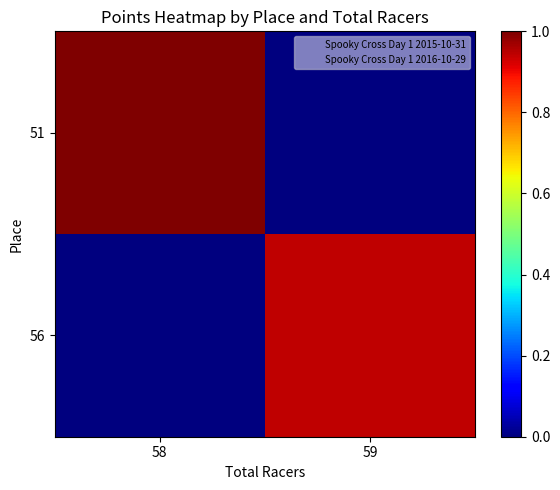

At how many categories does at least one series exceed 0?

2